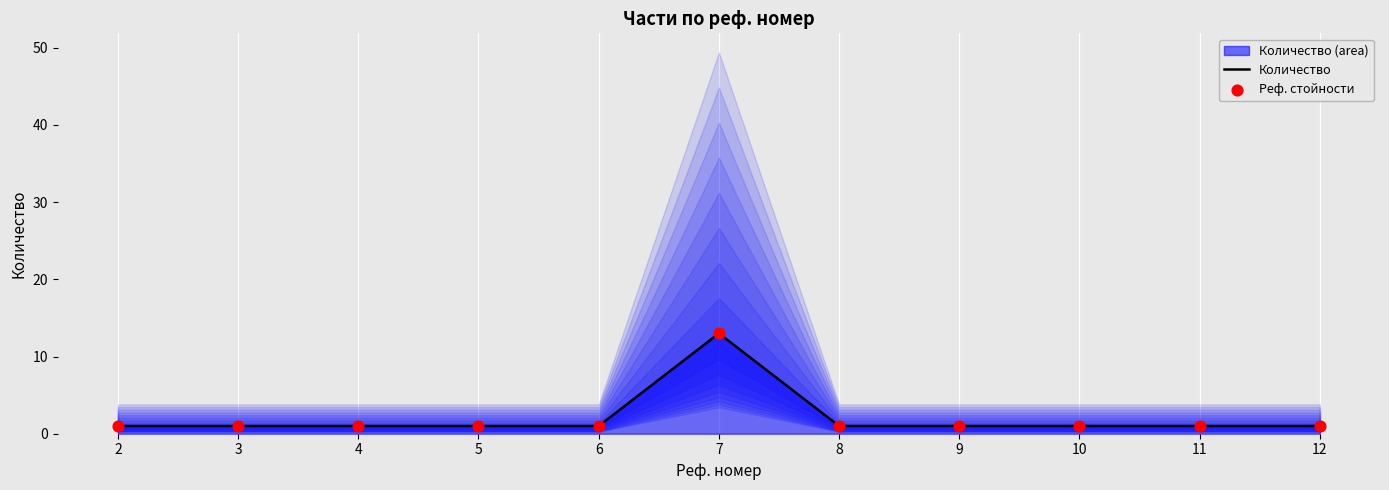

Which series contains the highest Y value?

Количество